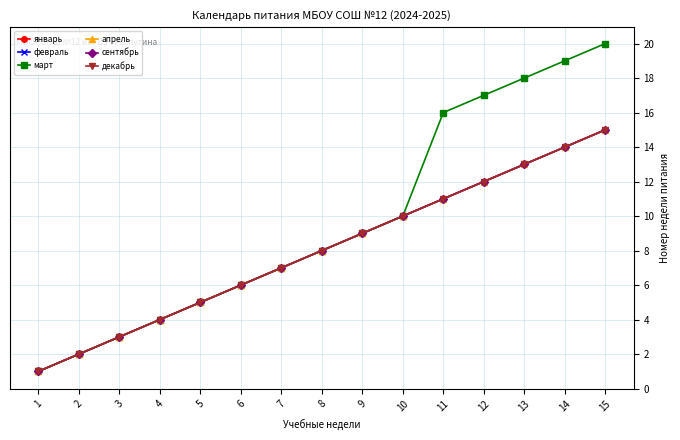

The value of декабрь at 2 is 1. True or false?

False